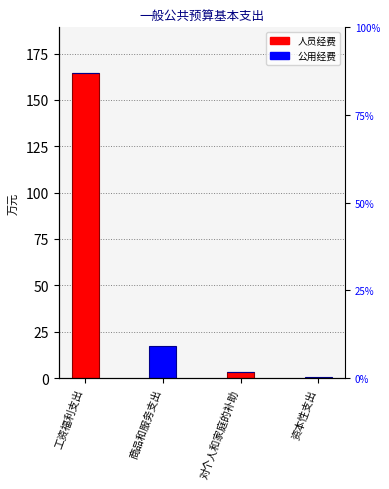

What is the maximum value shown in the chart?

164.5